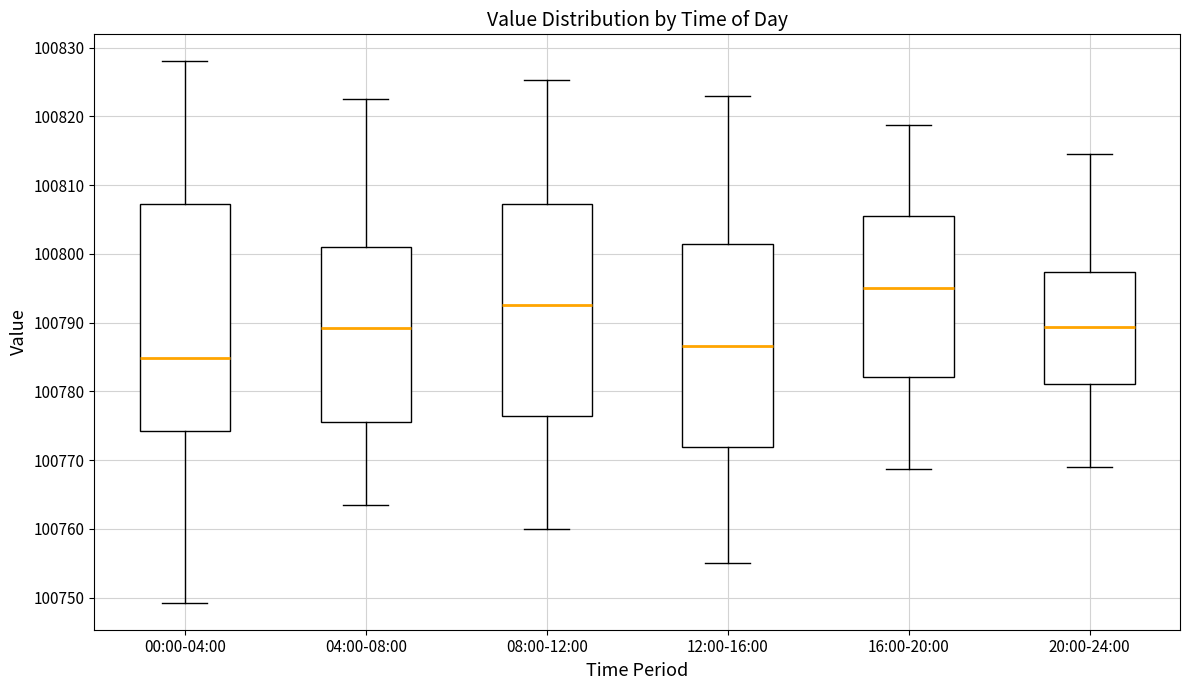

Which box's median line is the lowest?

00:00-04:00